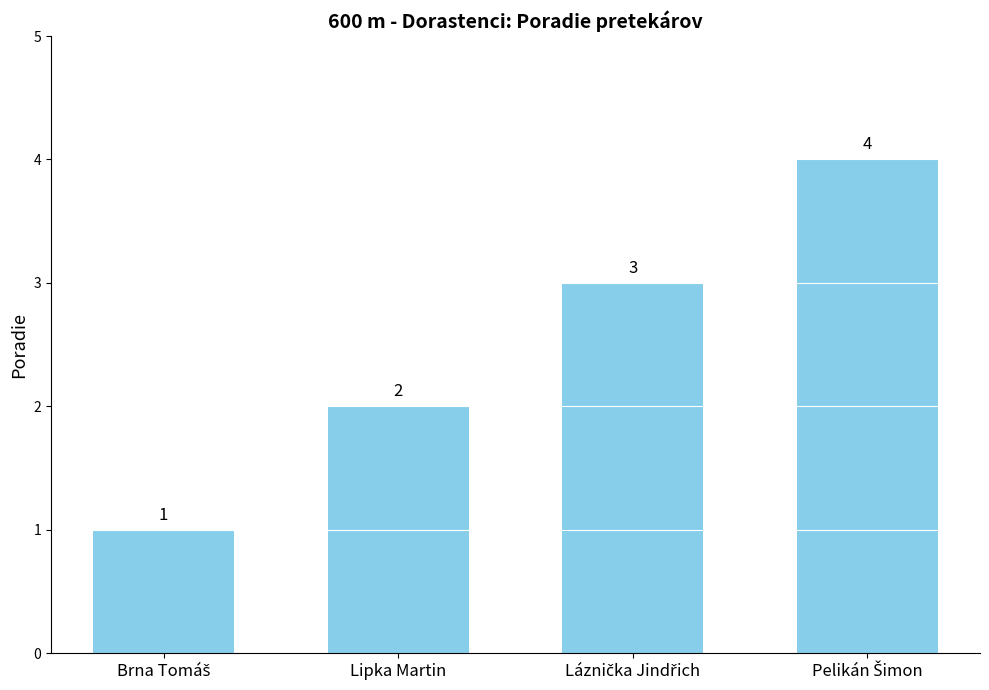

True or false: the data shows 3 at Lipka Martin.

False